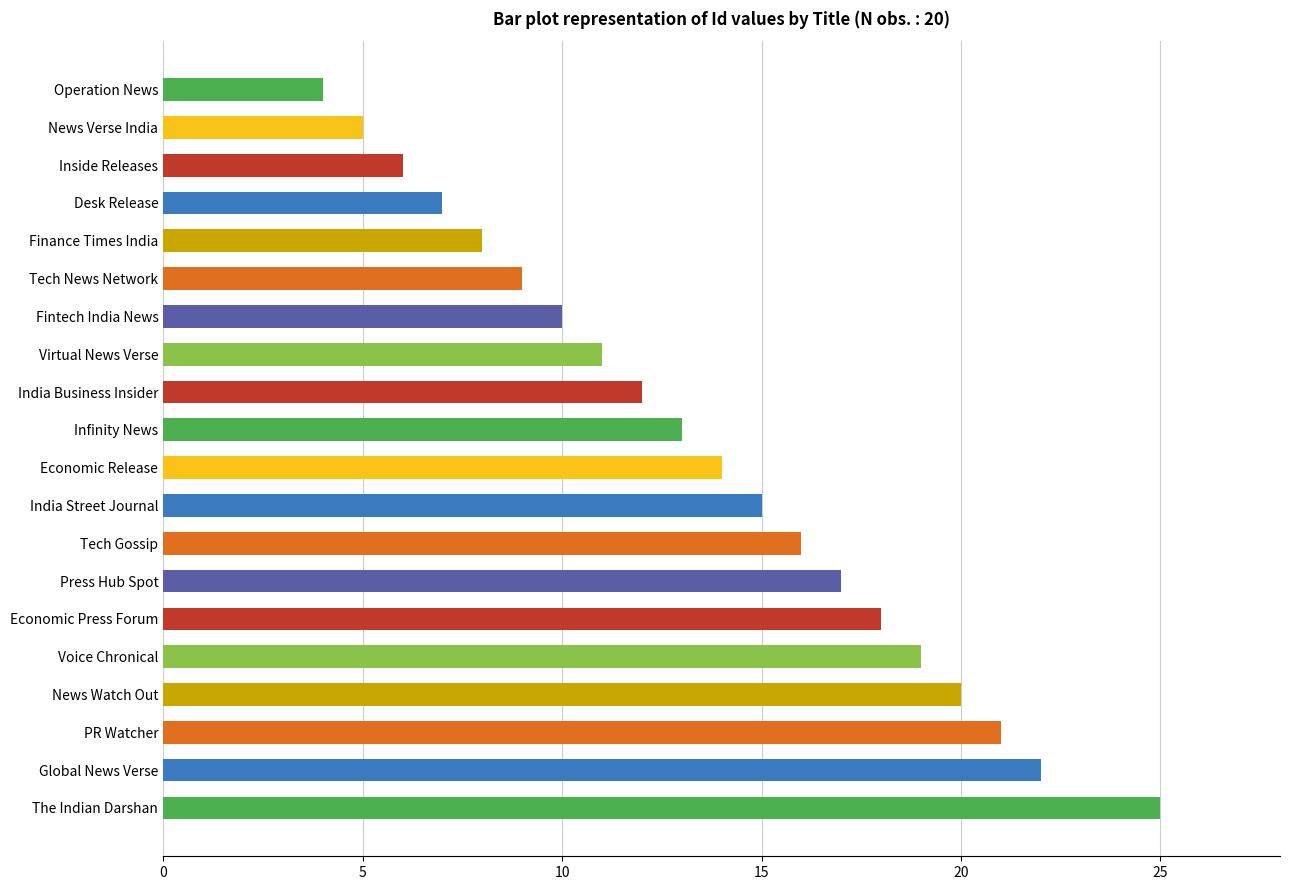

The value at News Watch Out is 7. True or false?

False